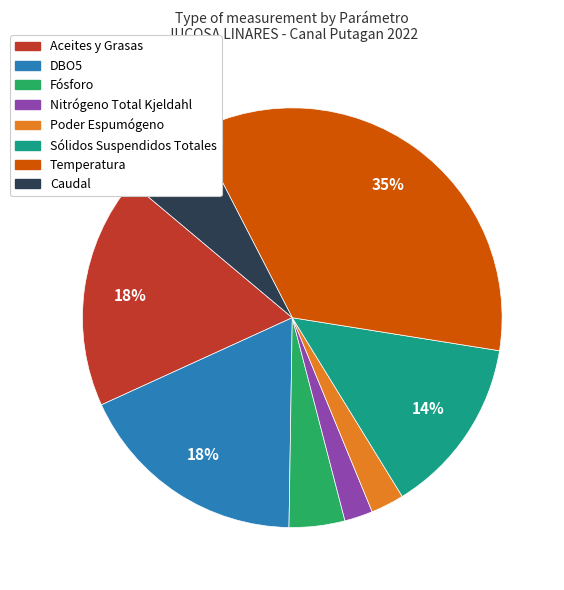

What is the largest slice in the pie chart?

Temperatura